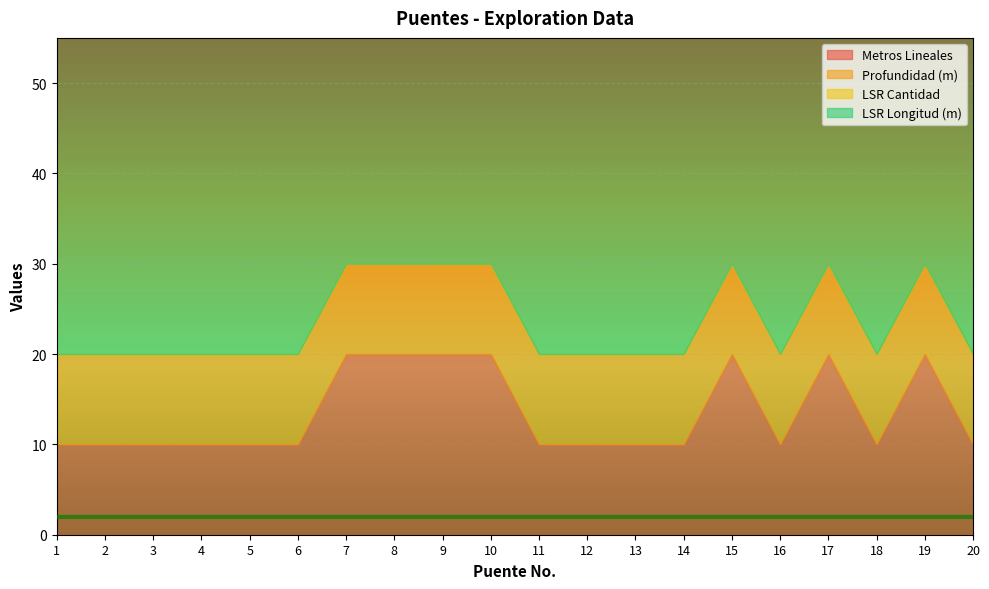

Does the chart display data point markers on the line(s)?

No